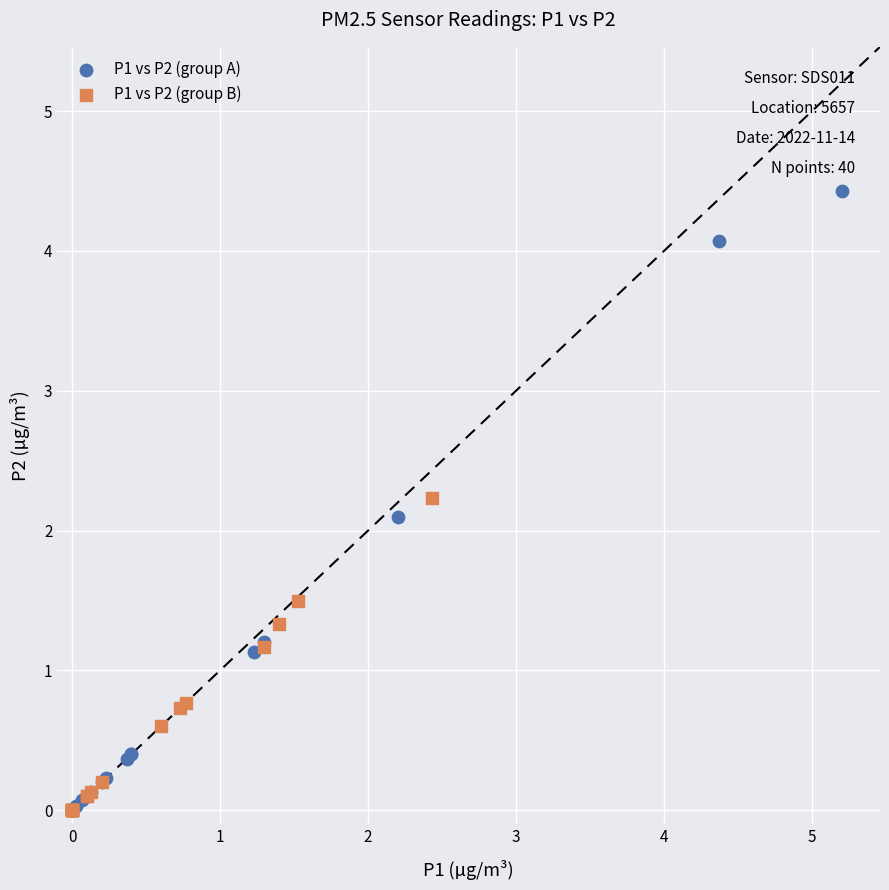

Which series reaches the maximum Y coordinate?

P1 vs P2 (group A)